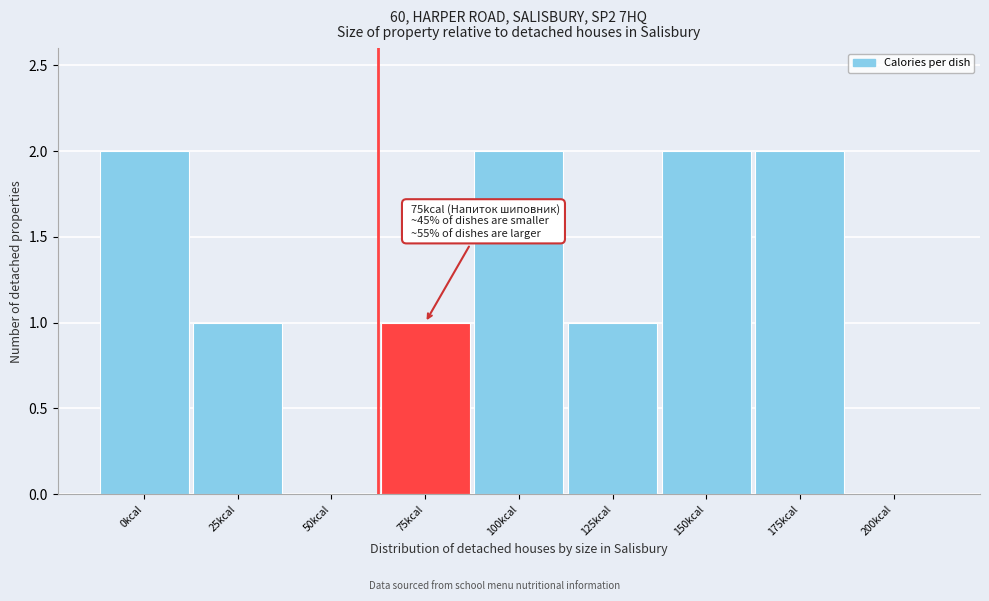

Reading left to right, transcribe all the data shown in this chart.

0kcal=2	25kcal=1	50kcal=0	75kcal=1	100kcal=2	125kcal=1	150kcal=2	175kcal=2	200kcal=0